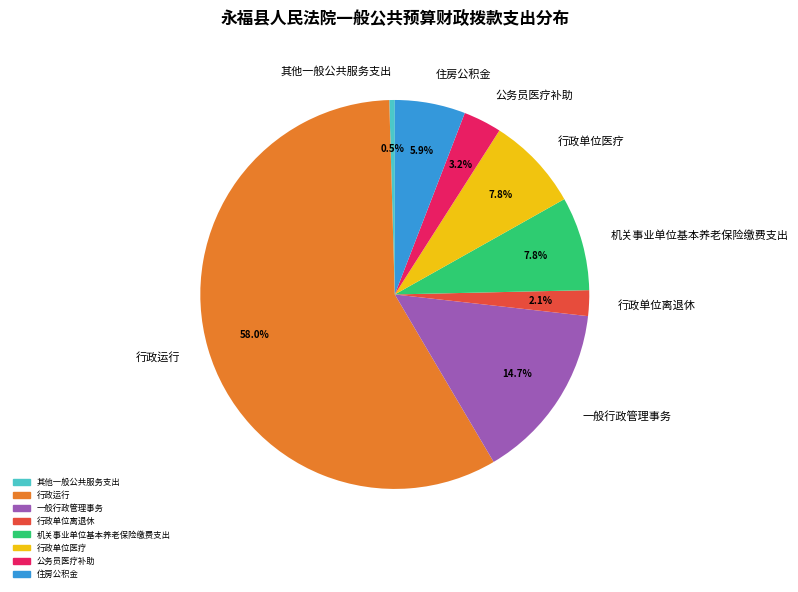

Is the sum of 机关事业单位基本养老保险缴费支出 and 住房公积金 greater than half?

No